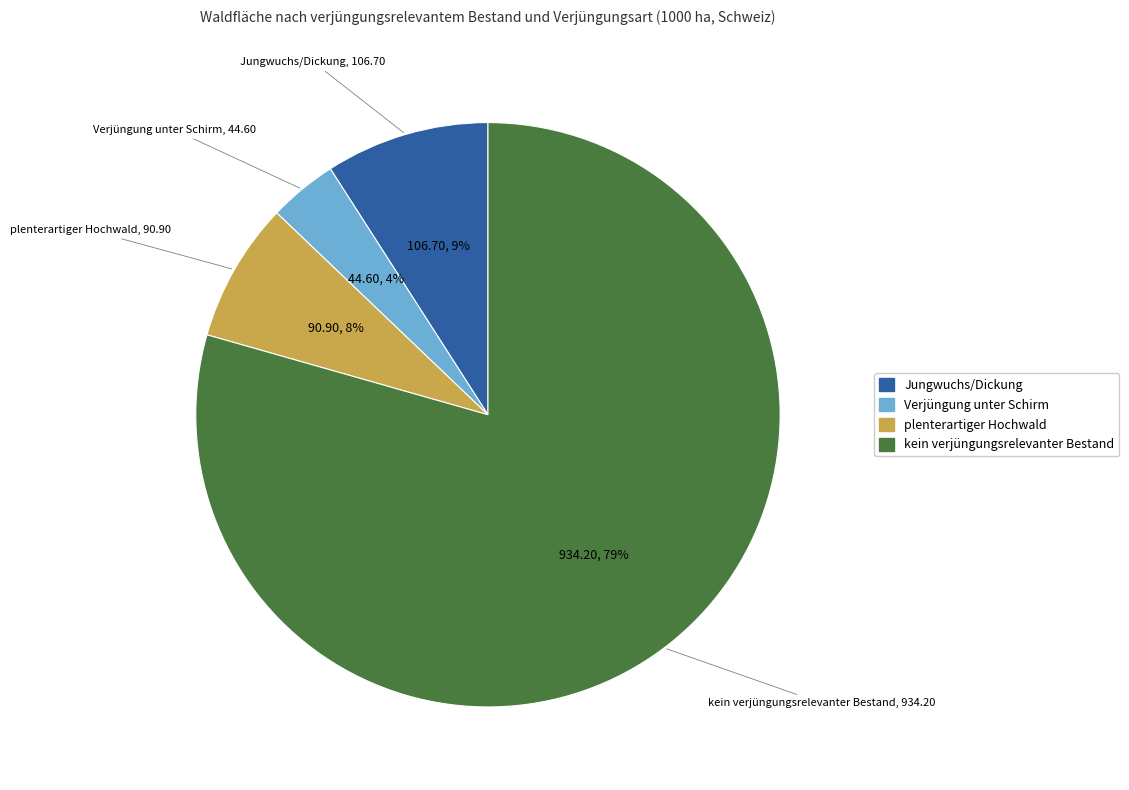

How many segments does this pie chart have?

4